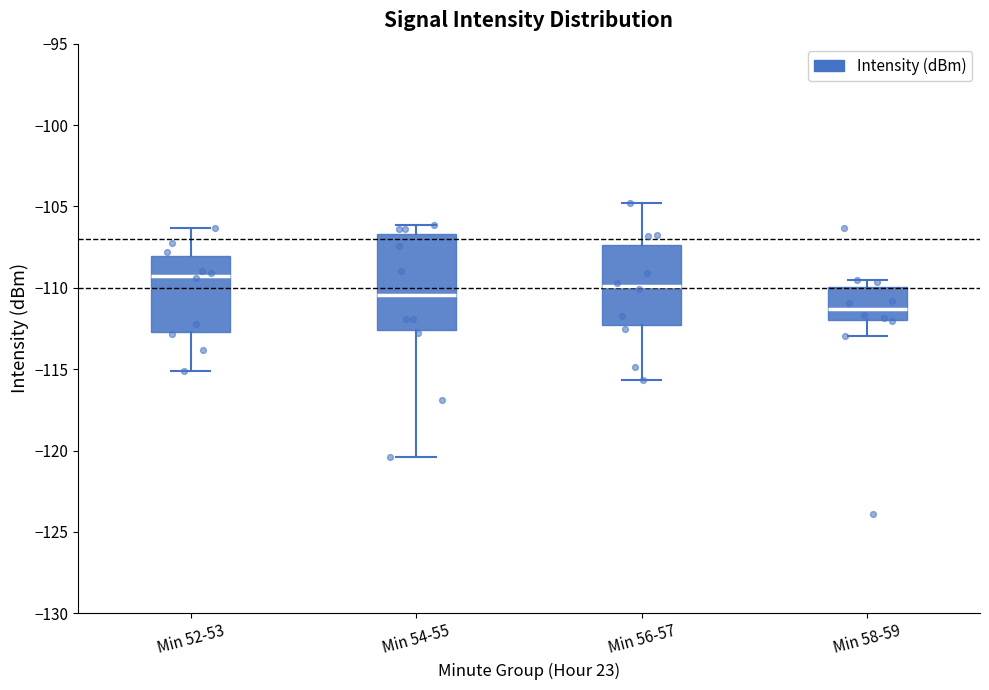

Reading left to right, read every box against the y-axis: the position of its median line, the range the box covers, and the ends of its whiskers. The values are not printed on the chart, so give them approximately, as read against the axis.

Min 52-53: median -109.0, box -112.5 to -108.0, whiskers -115.0 to -106.5
Min 54-55: median -110.5, box -112.5 to -106.5, whiskers -120.5 to -106.0
Min 56-57: median -110.0, box -112.5 to -107.5, whiskers -115.5 to -105.0
Min 58-59: median -111.5, box -112.0 to -110.0, whiskers -113.0 to -109.5